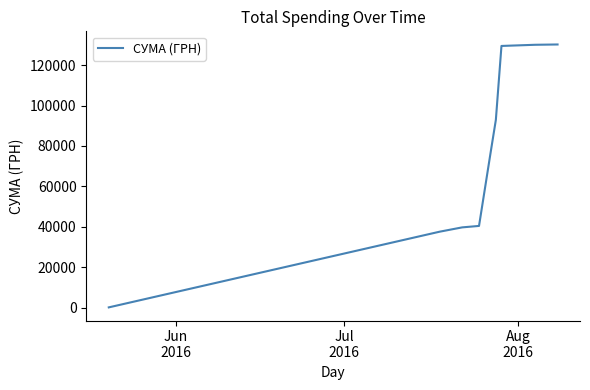

What is the maximum value shown in the chart?

130180.8